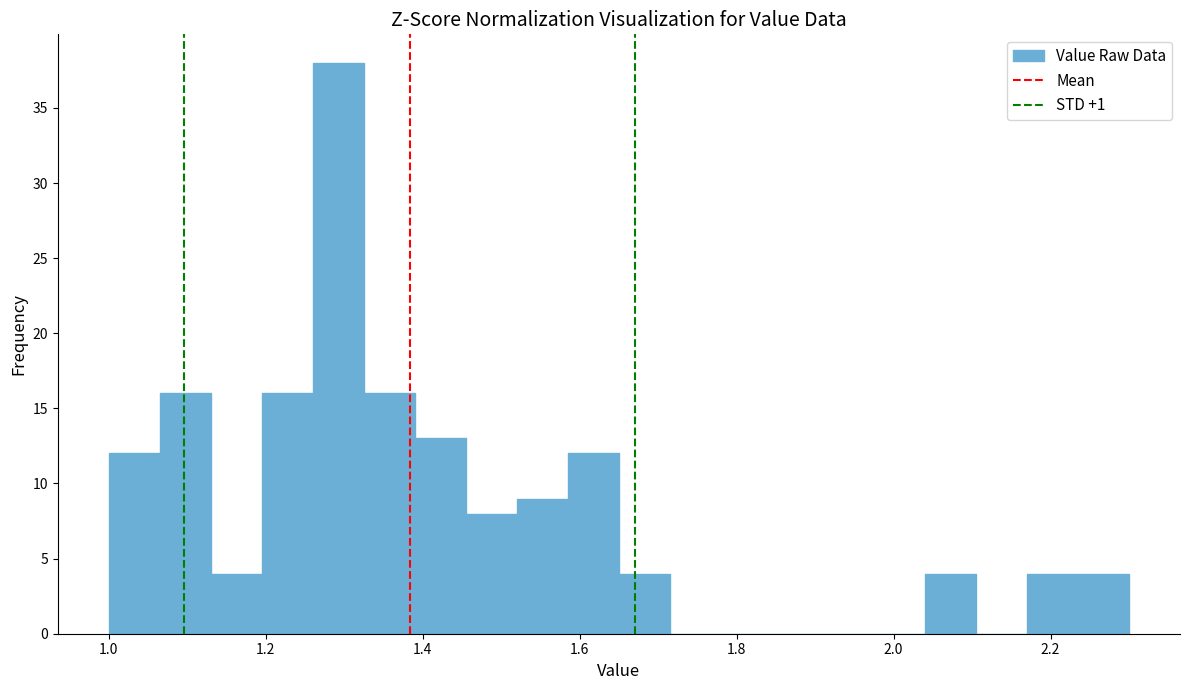

Read against the x-axis, roughly where is the centre of the tallest bar?

1.30